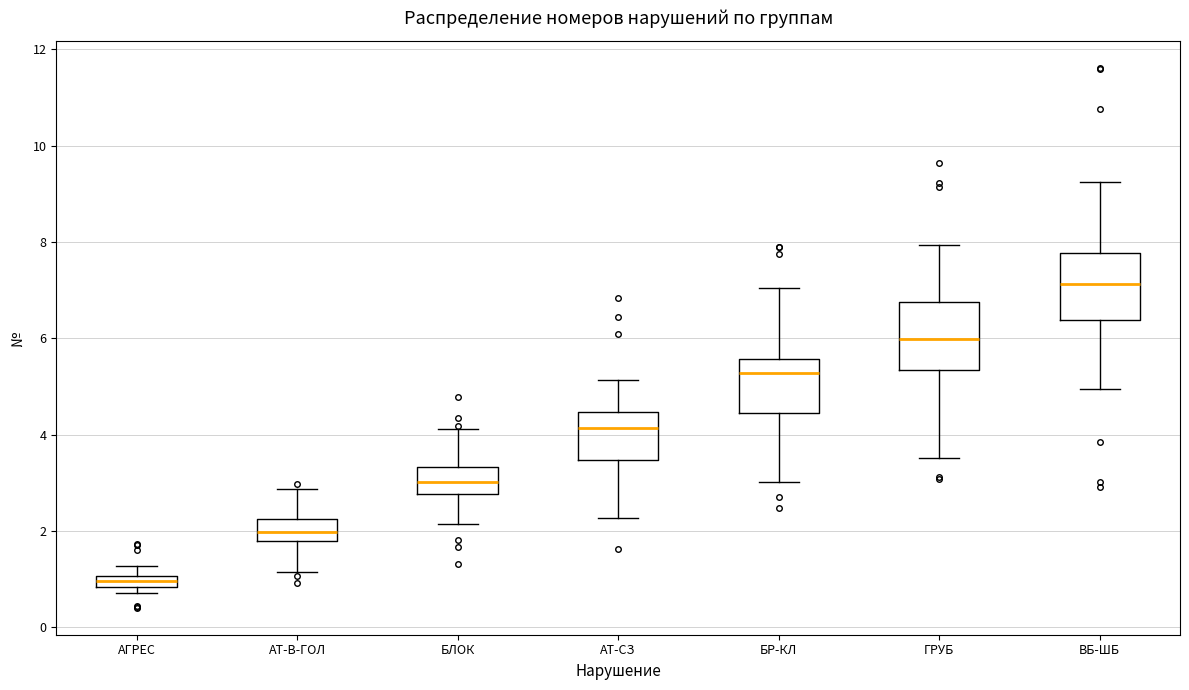

Which box has the lowest median line?

АГРЕС